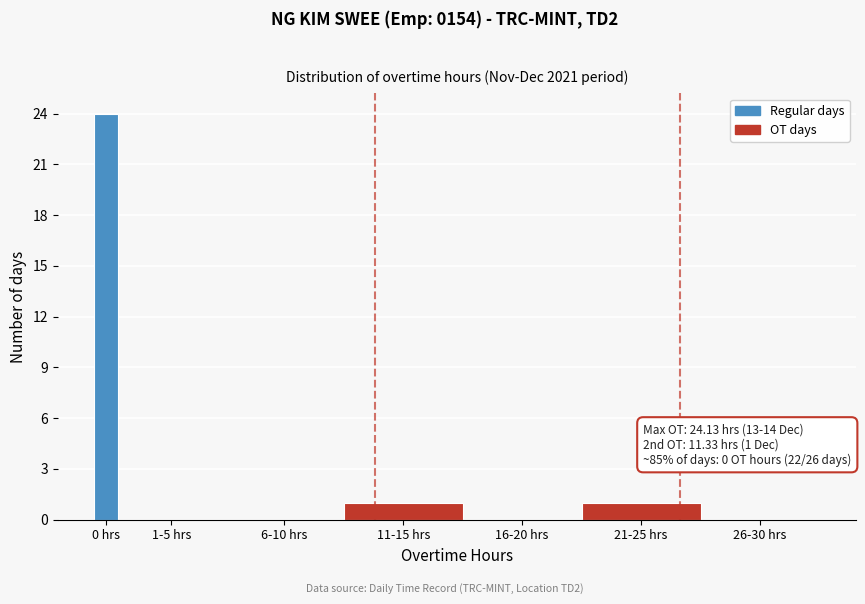

Reading left to right, list all the values displayed in this chart.

0 hrs=24	1-5 hrs=0	6-10 hrs=0	11-15 hrs=1	16-20 hrs=0	21-25 hrs=1	26-30 hrs=0